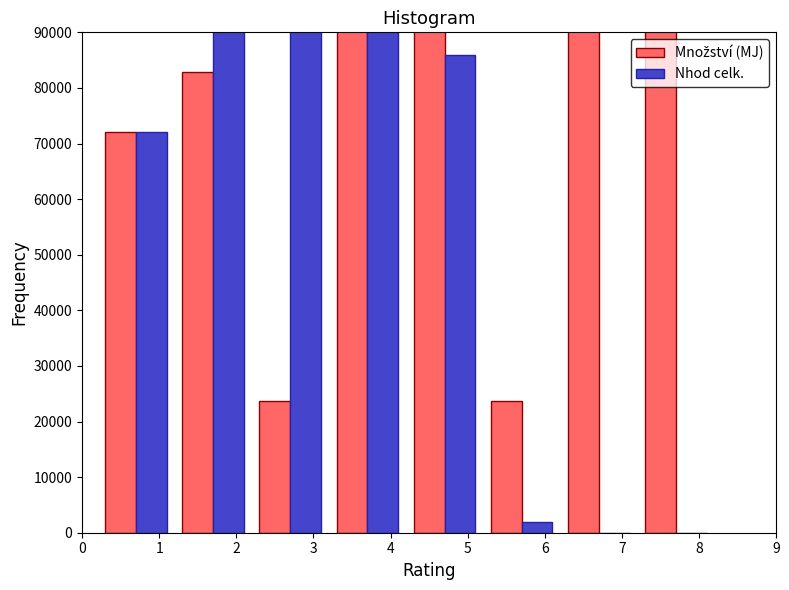

True or false: Množství (MJ) has a value of 33273.7 at 5.

False